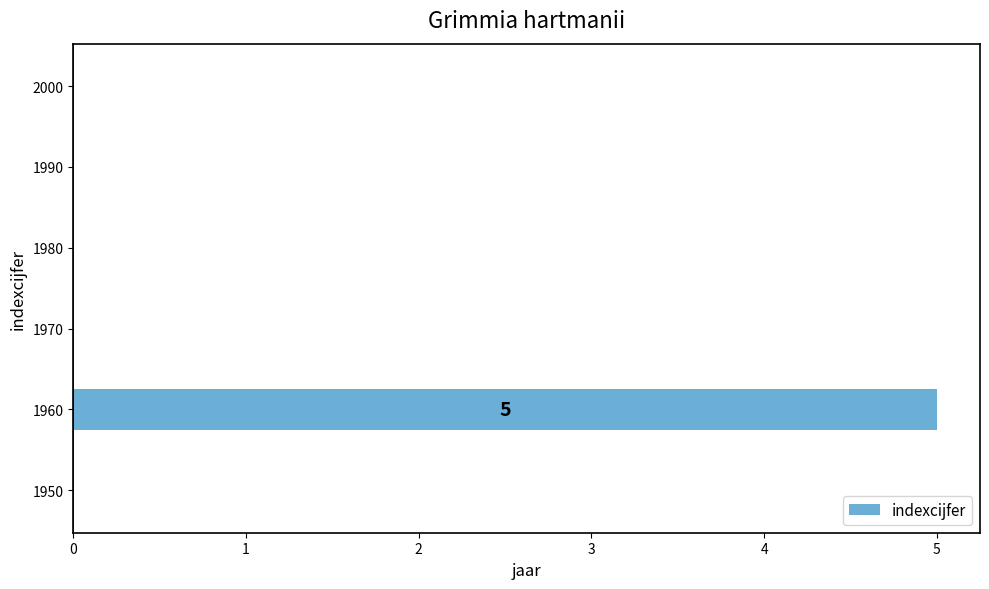

True or false: the data shows 3 at 1980.

False